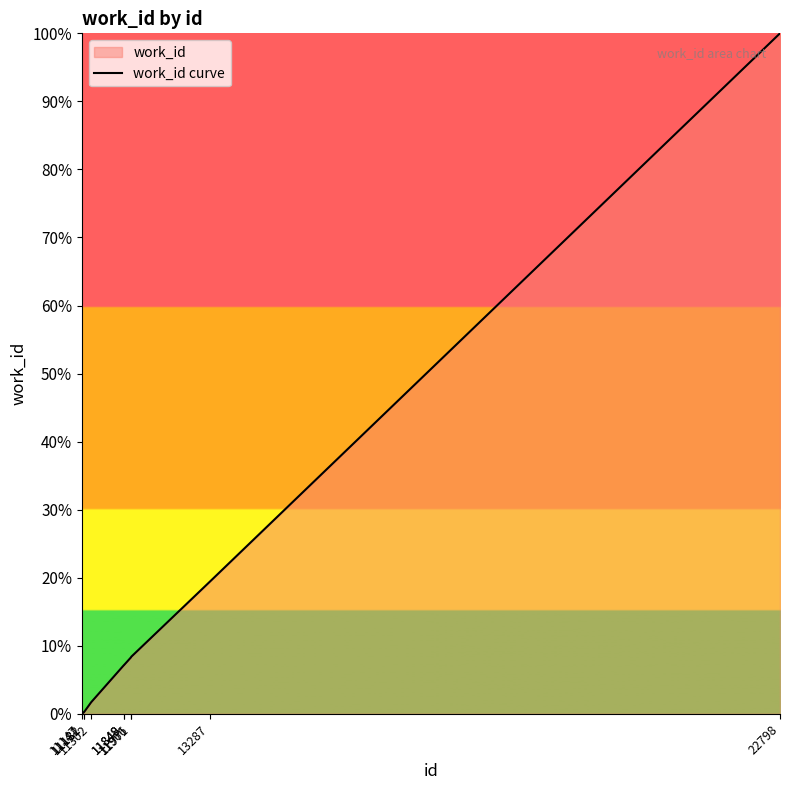

List the labels in order of value, largest first.

22798, 13287, 11971, 11966, 11848, 11849, 11302, 11181, 11182, 11147